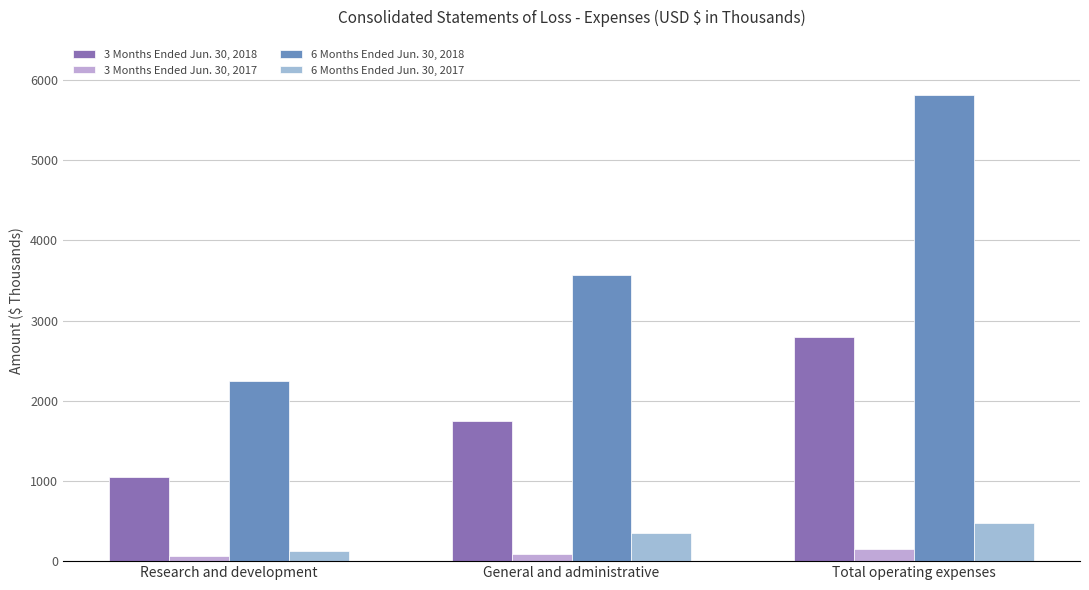

Reading left to right, list all the values displayed in this chart.

3 Months Ended Jun. 30, 2018: Research and development=1045	General and administrative=1751	Total operating expenses=2796
3 Months Ended Jun. 30, 2017: Research and development=62	General and administrative=93	Total operating expenses=155
6 Months Ended Jun. 30, 2018: Research and development=2246	General and administrative=3564	Total operating expenses=5810
6 Months Ended Jun. 30, 2017: Research and development=123	General and administrative=352	Total operating expenses=475